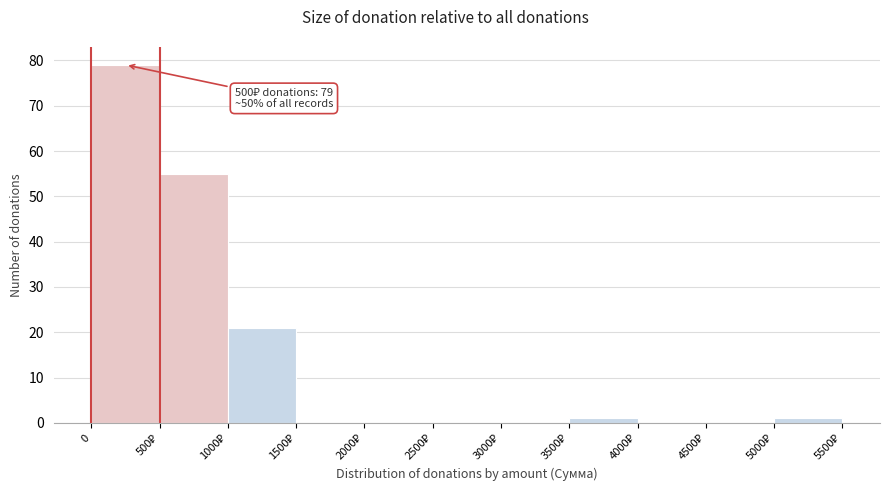

What is the maximum value shown in the chart?

79